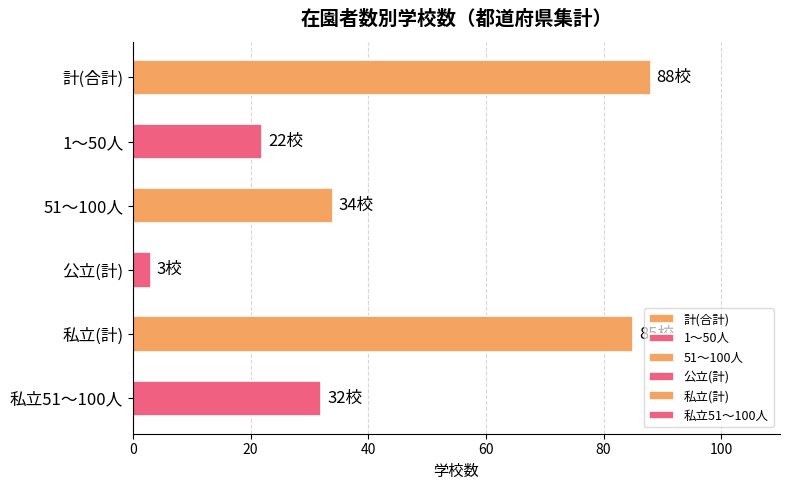

What position from the bottom is 計(合計)?

6